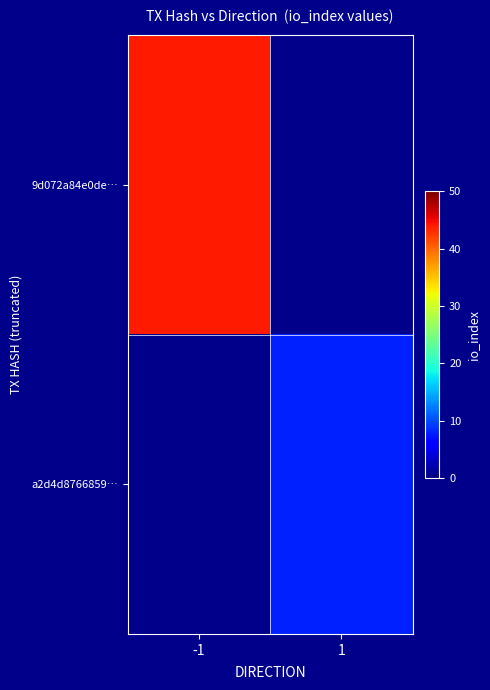

The value of a2d4d8766859… at 1 is 8.0. True or false?

True